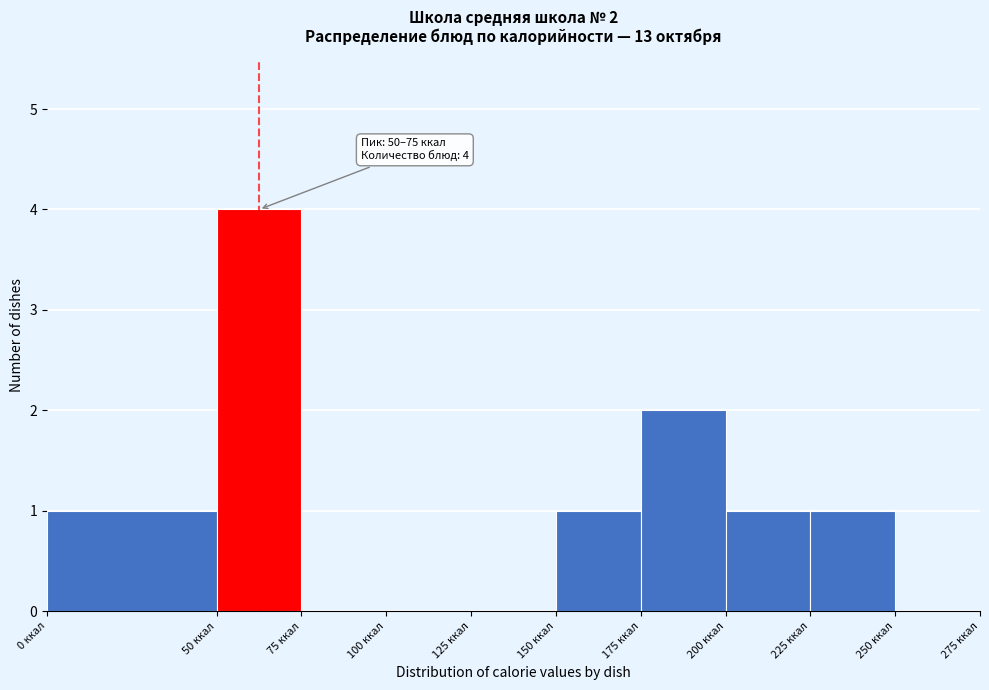

Over which range of the x-axis is the bar tallest?

50 to 75